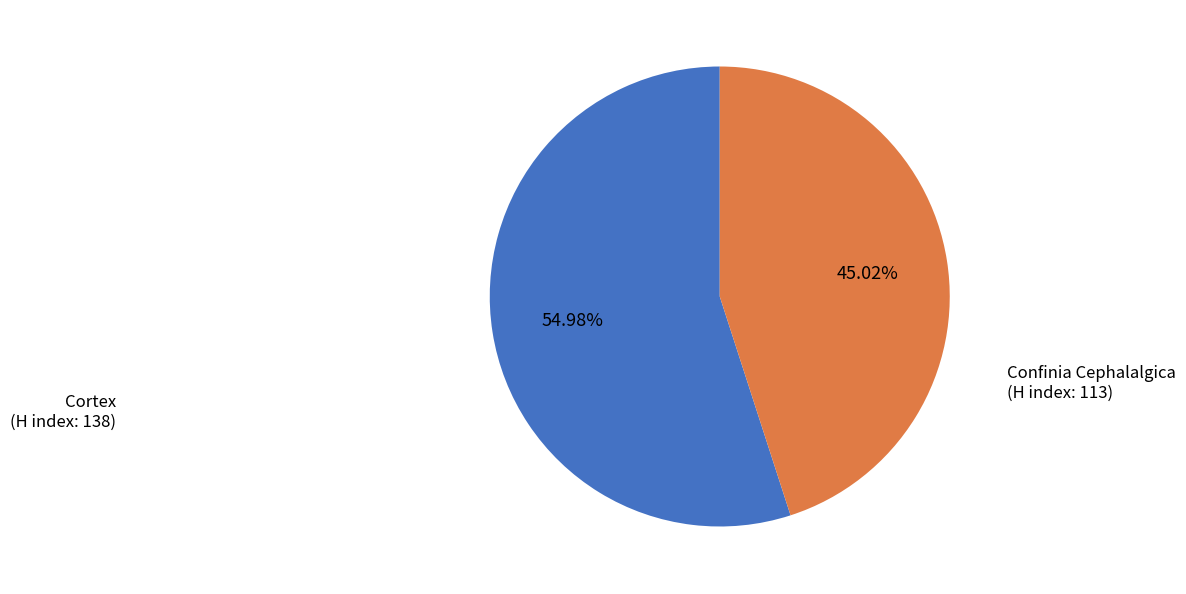

What is the smallest slice in the pie chart?

Confinia Cephalalgica